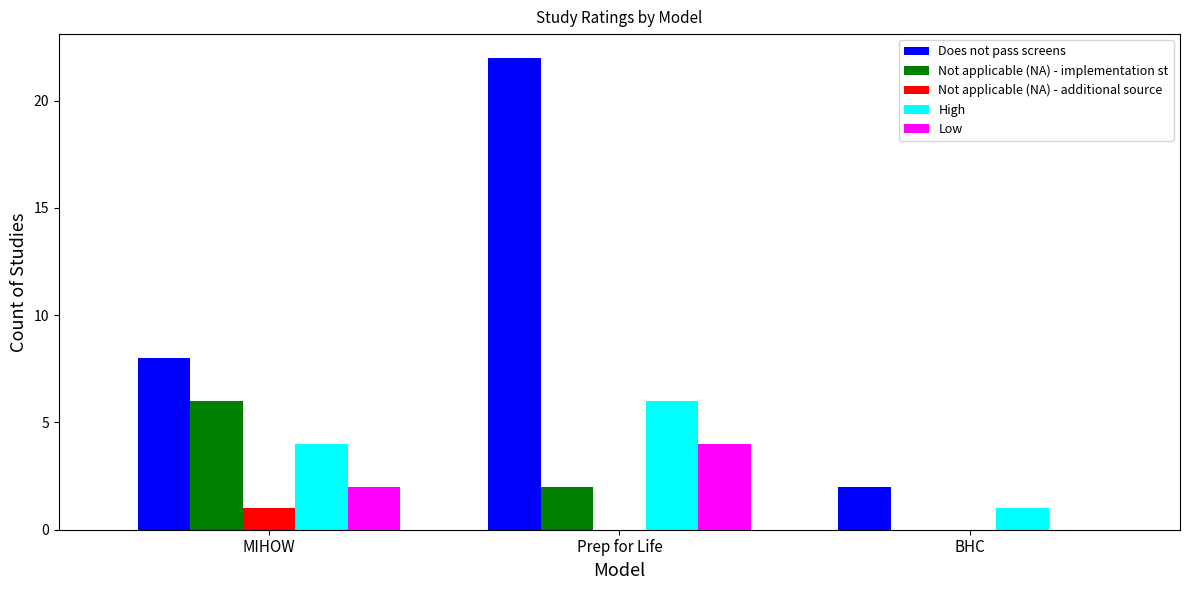

Reading right to left, extract all data points from this chart.

Does not pass screens: BHC=2	Prep for Life=22	MIHOW=8
Not applicable (NA) - implementation st: BHC=0	Prep for Life=2	MIHOW=6
Not applicable (NA) - additional source: BHC=0	Prep for Life=0	MIHOW=1
High: BHC=1	Prep for Life=6	MIHOW=4
Low: BHC=0	Prep for Life=4	MIHOW=2